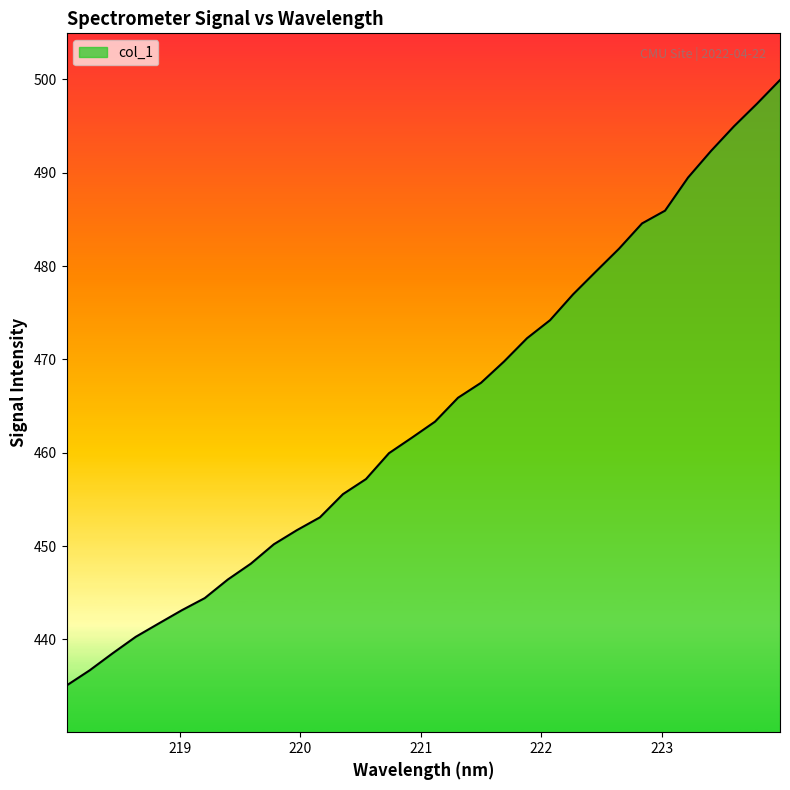

What is the maximum value shown in the chart?

499.9